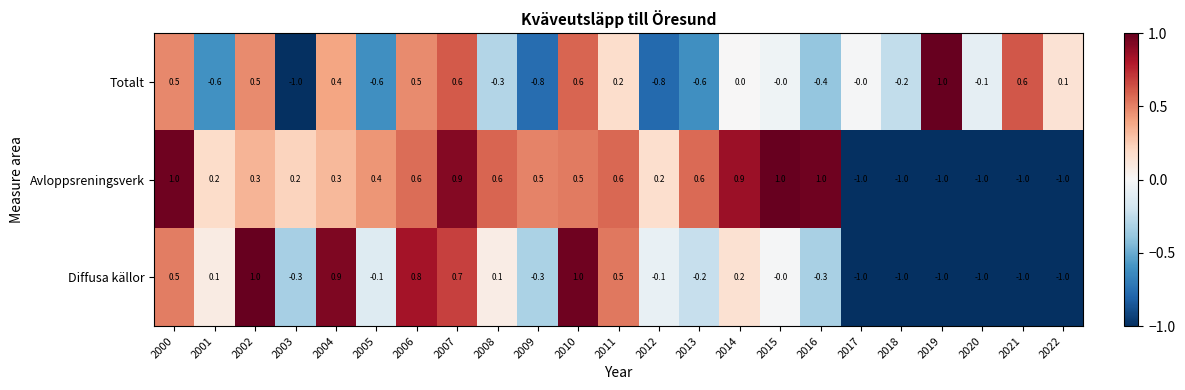

What is the total value across all series at 2015?

1.0